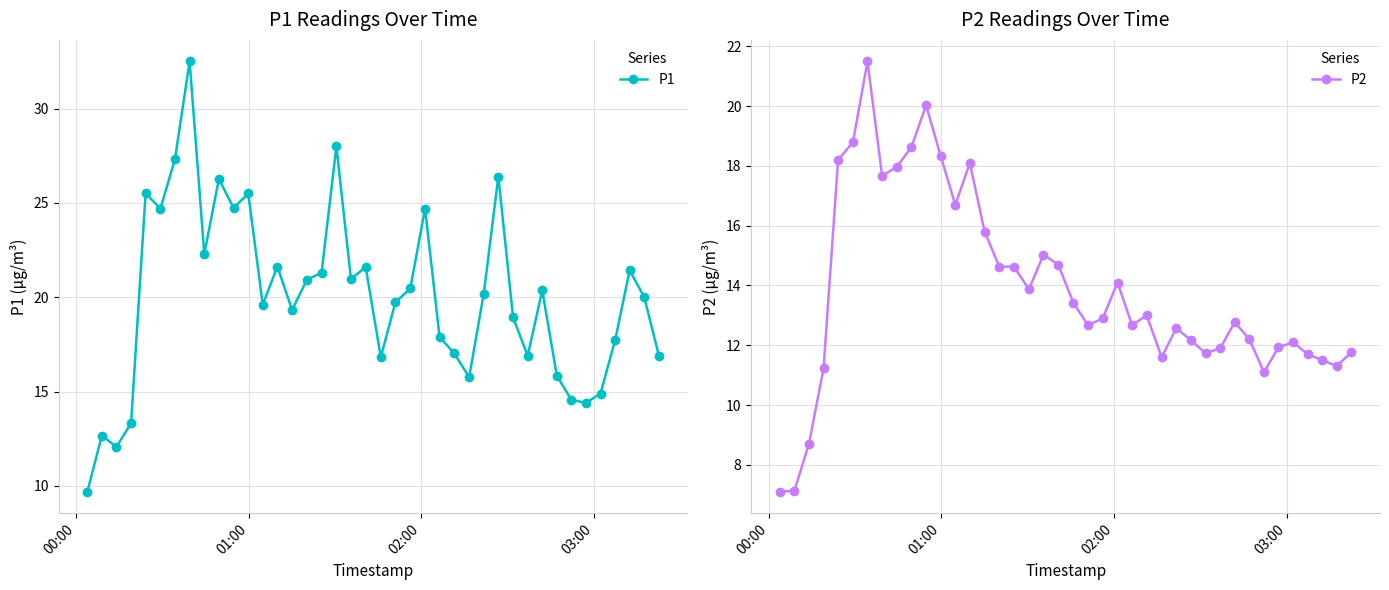

List the series in order of their peak value, highest first.

P1, P2